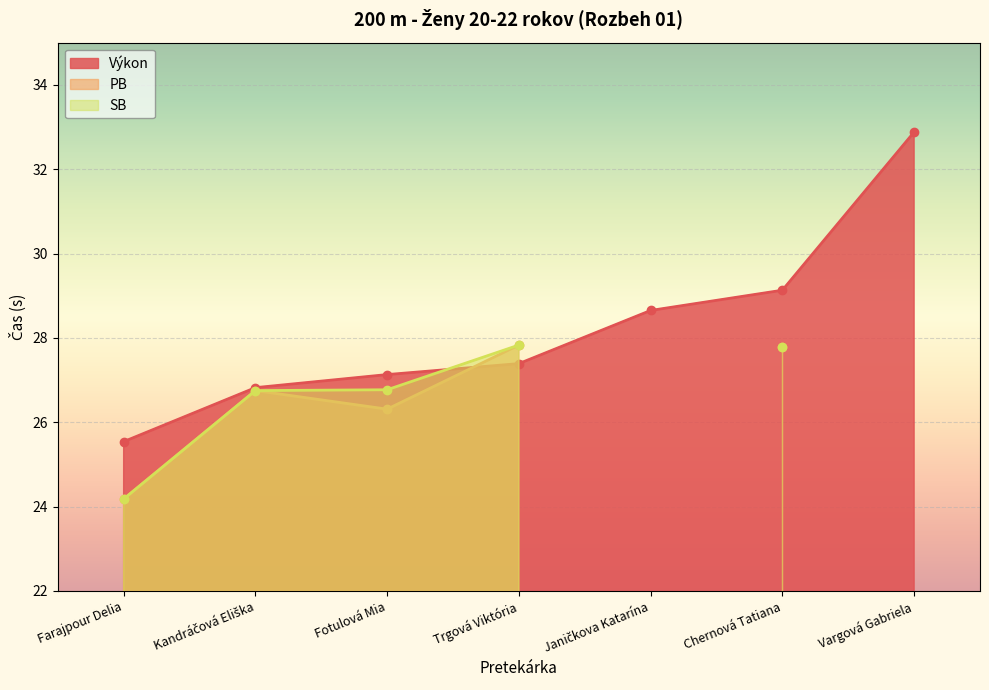

Rank the categories by SB value from lowest to highest.

Janičkova Katarína, Vargová Gabriela, Farajpour Delia, Kandráčová Eliška, Fotulová Mia, Chernová Tatiana, Trgová Viktória